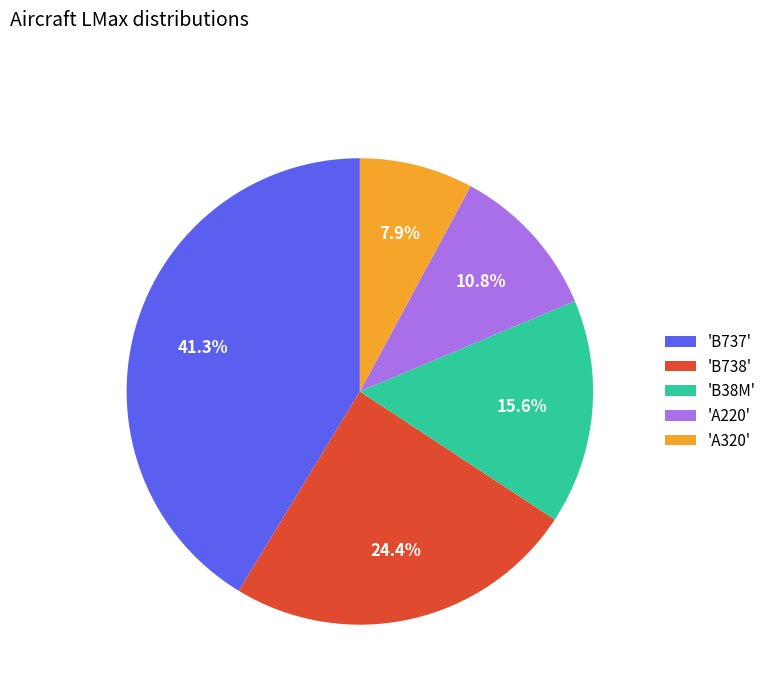

Which slice is the smallest?

'A320'